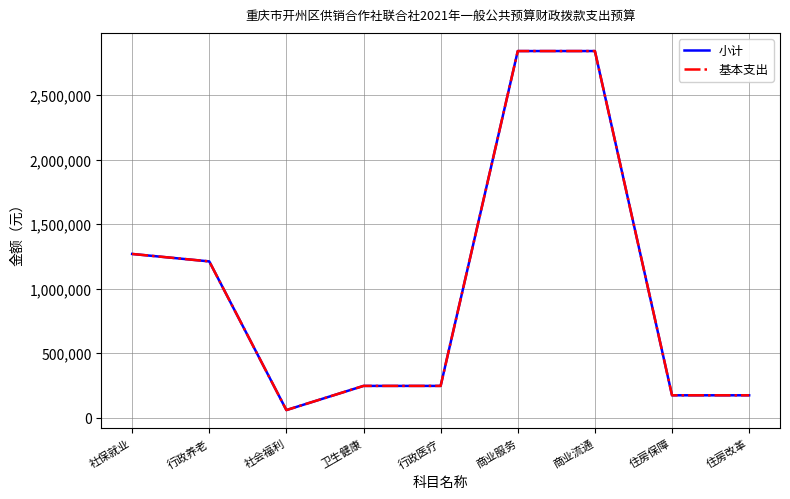

Is this an area chart (filled region under the line)?

No